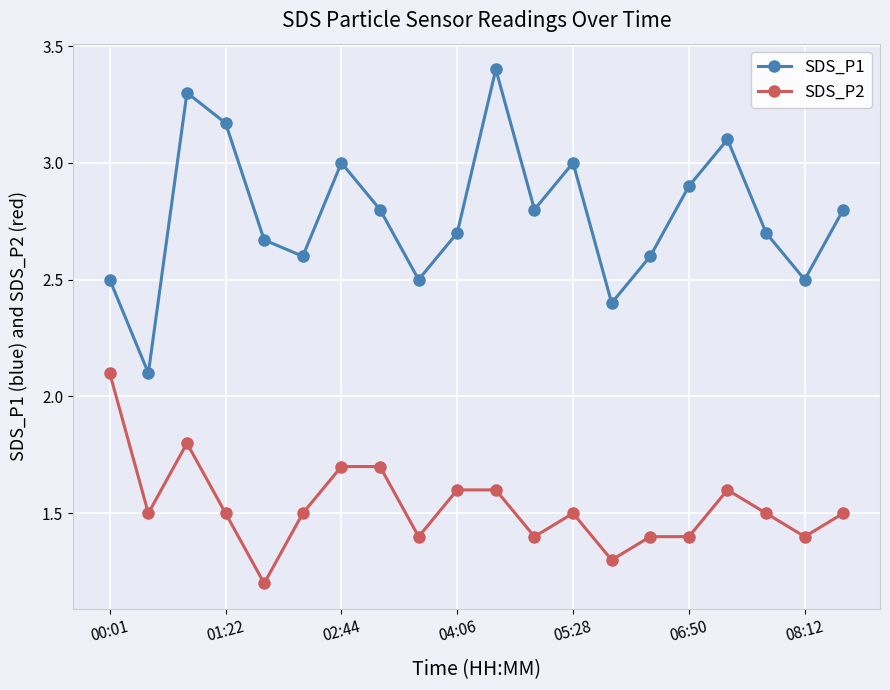

How many categories are shown in the chart?

20